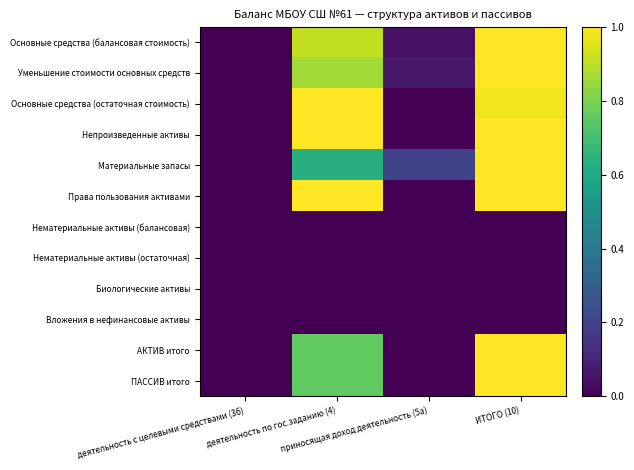

At which category is the sum across all series the highest?

ИТОГО (10)